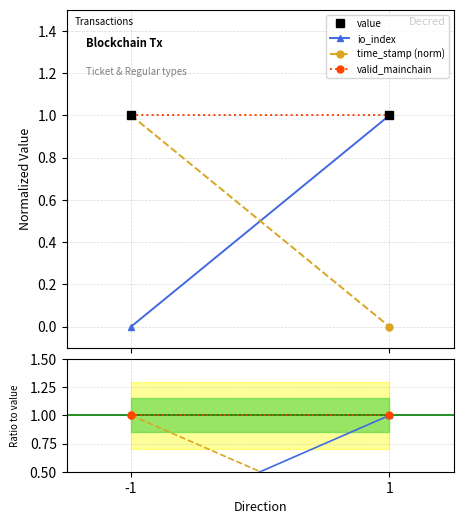

How many series are shown in this chart?

5